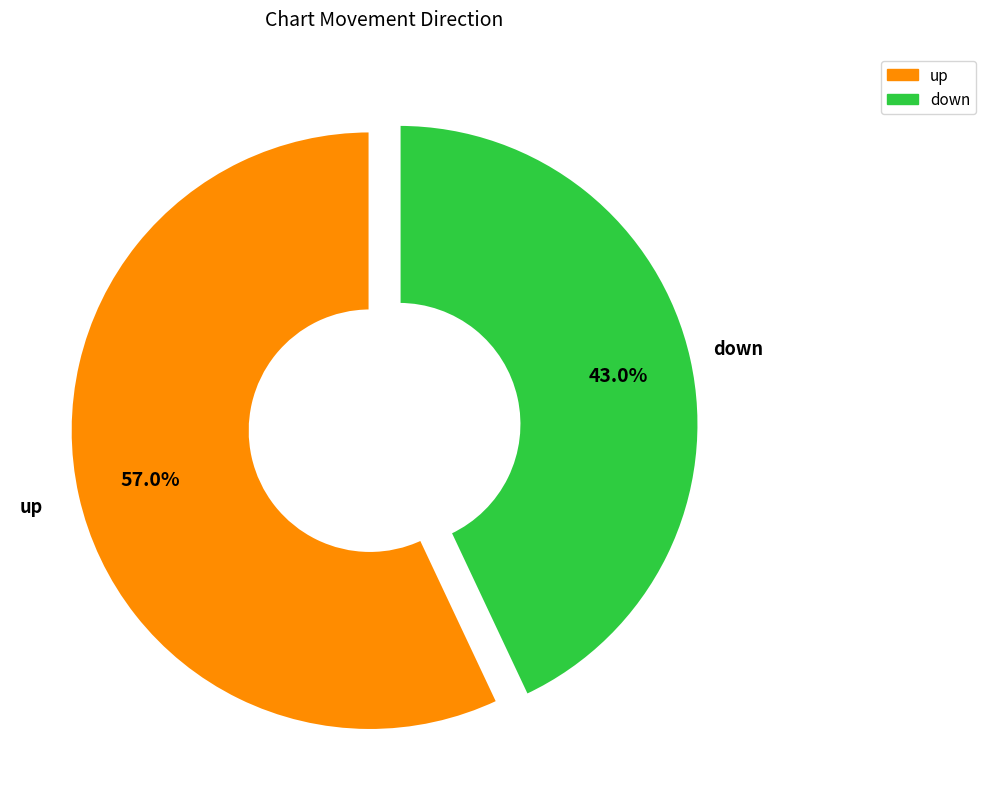

Is it true that down is 43% of the pie?

True